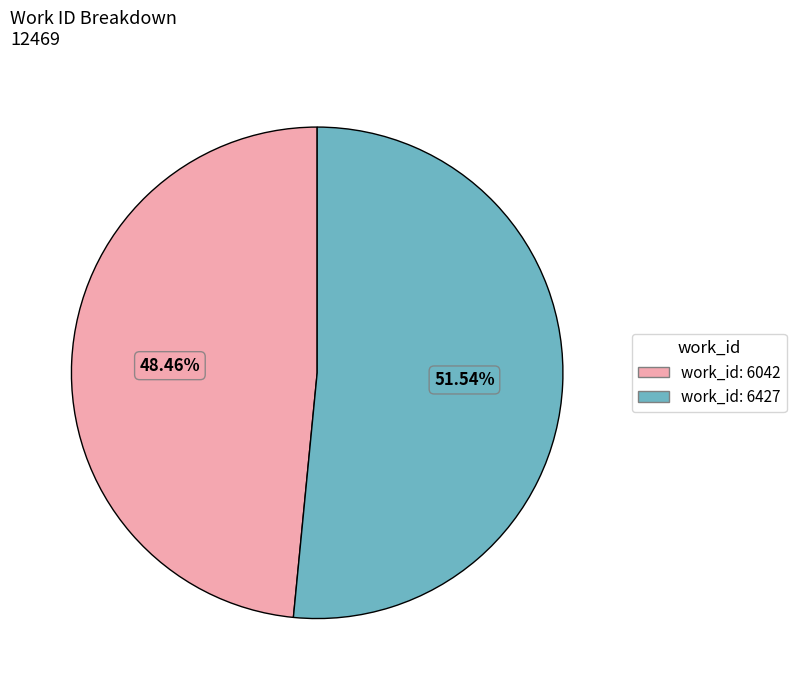

To the nearest percent, what is the difference between the largest and smallest slice percentages?

3%